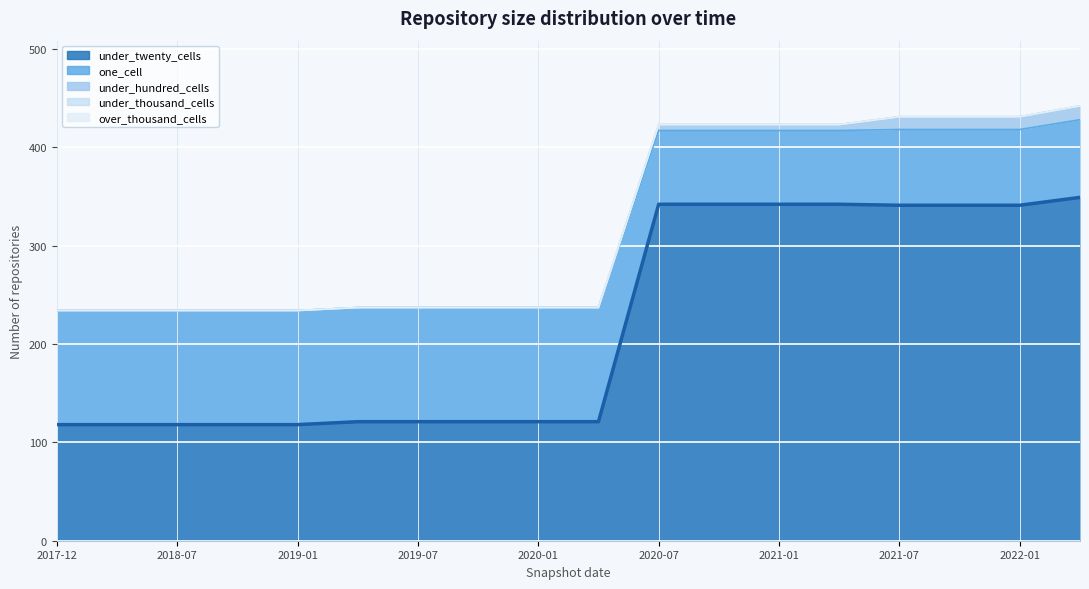

True or false: over_thousand_cells has more than 2 interior local peaks.

False